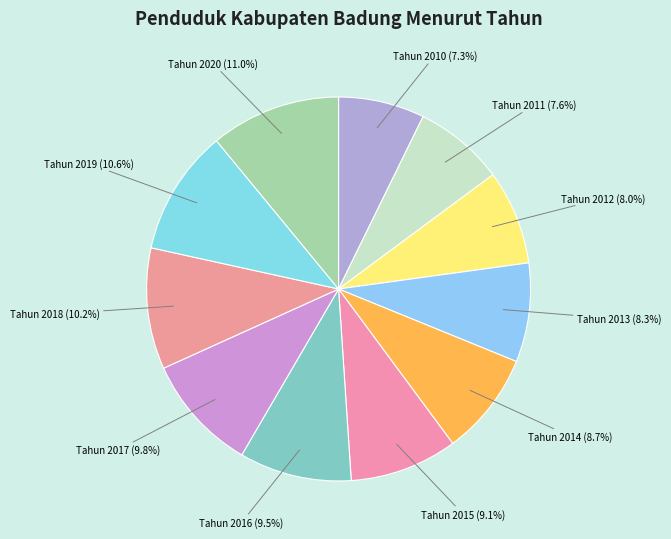

Does Tahun 2018 account for over 50% of the chart?

No